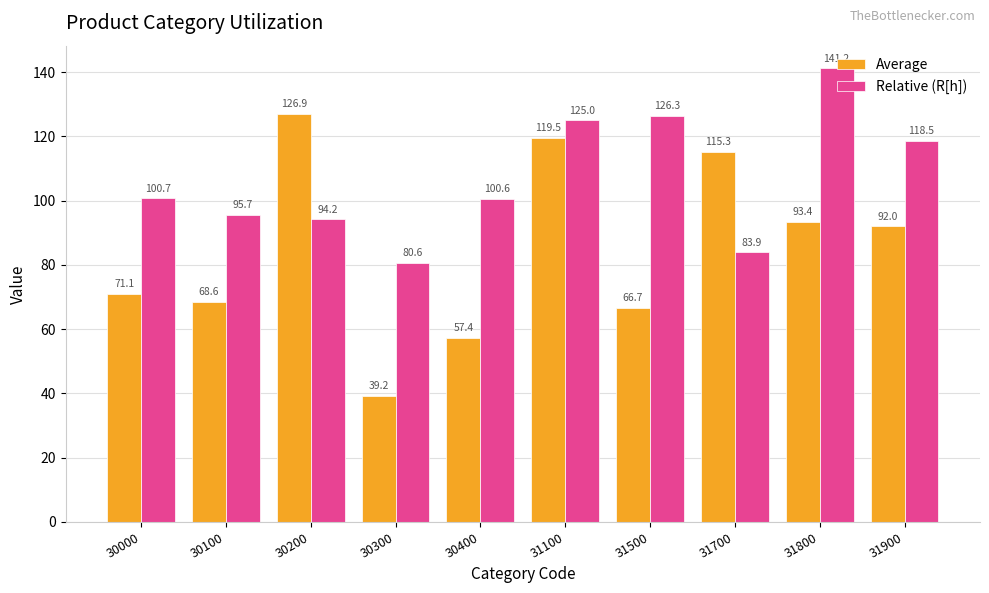

Which category has the highest value across all series?

31800